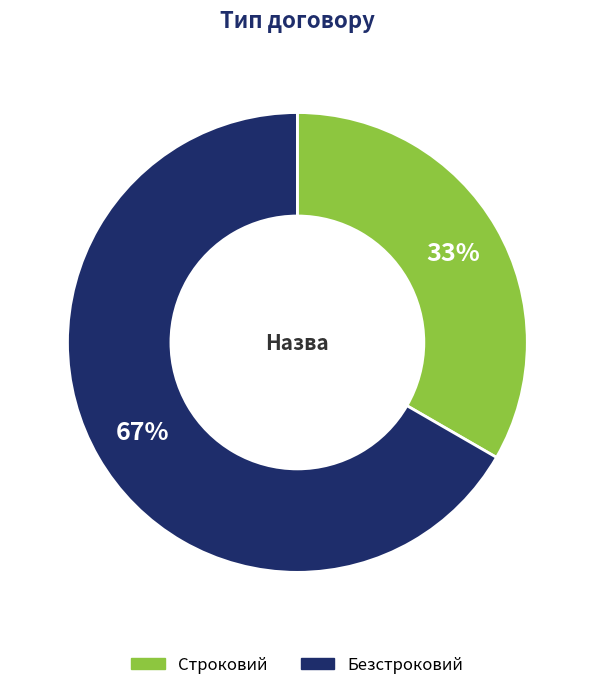

Is it true that Строковий is 33% of the pie?

True